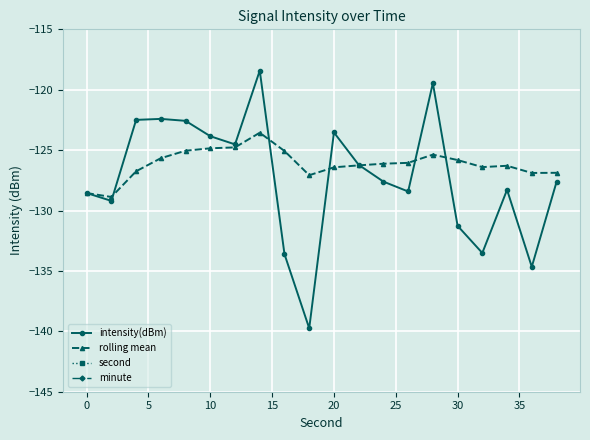

What is the minimum value shown in the chart?

-139.8